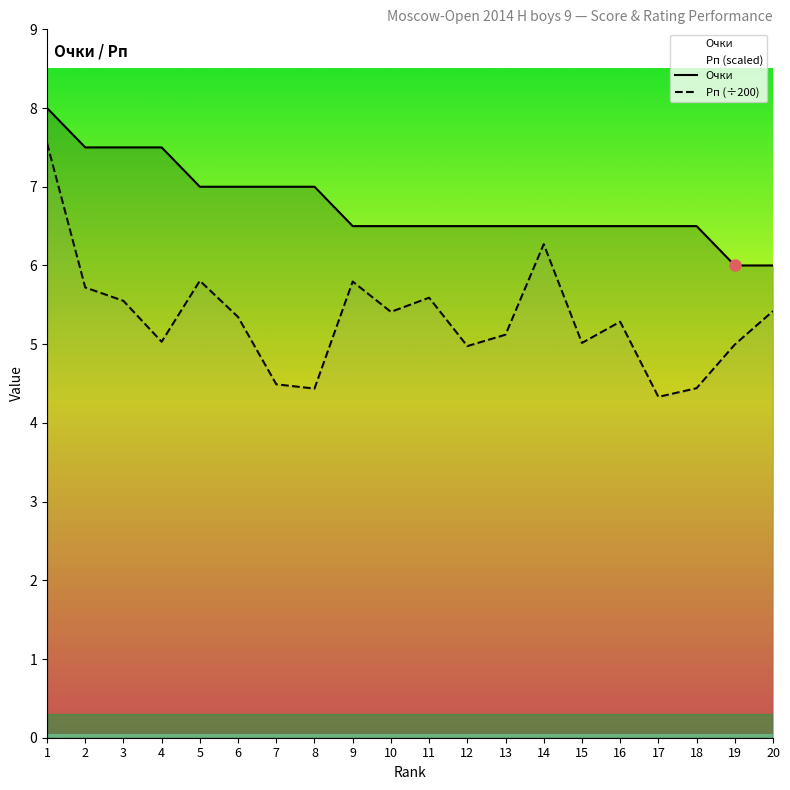

Which series changed the most between 10 and 14?

Рп (÷200)